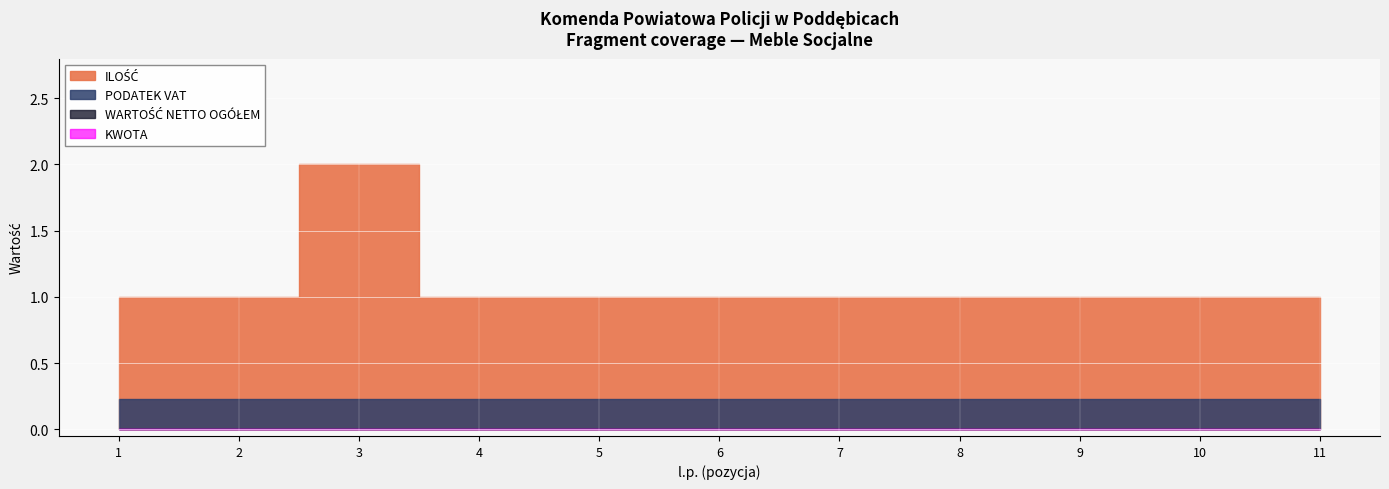

What is the total value across all series at 2?

1.2